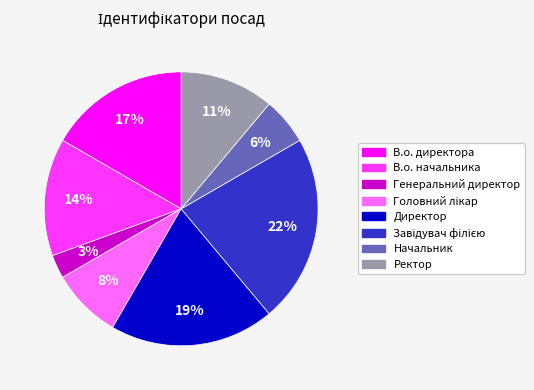

Between Директор and Генеральний директор, which is larger?

Директор